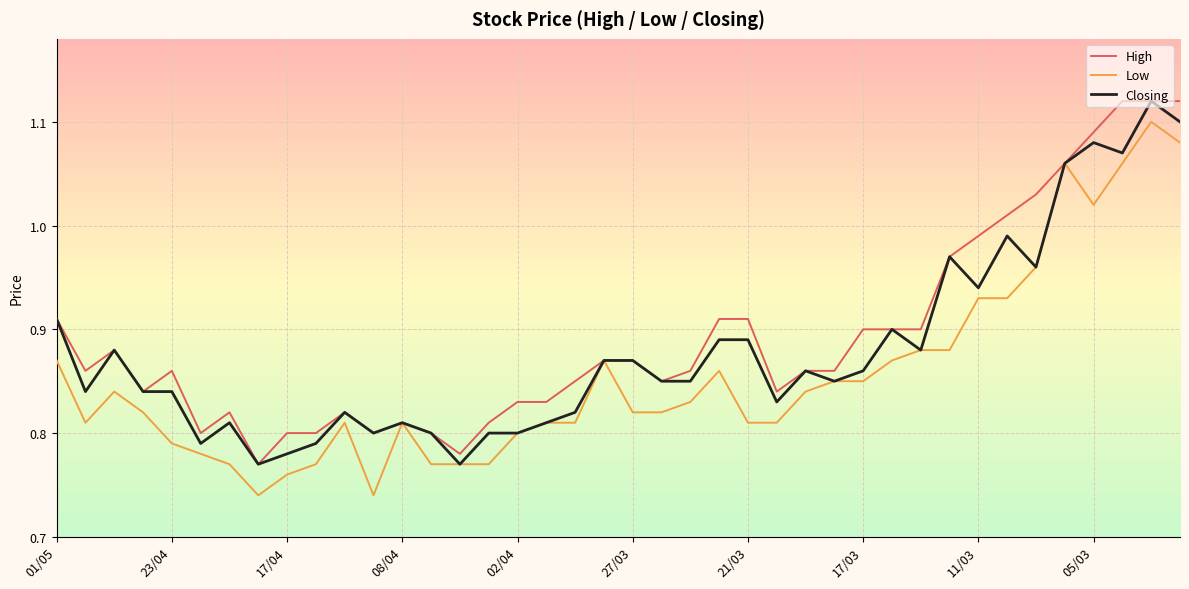

Rank the series by their average value, from lowest to highest.

Low, Closing, High